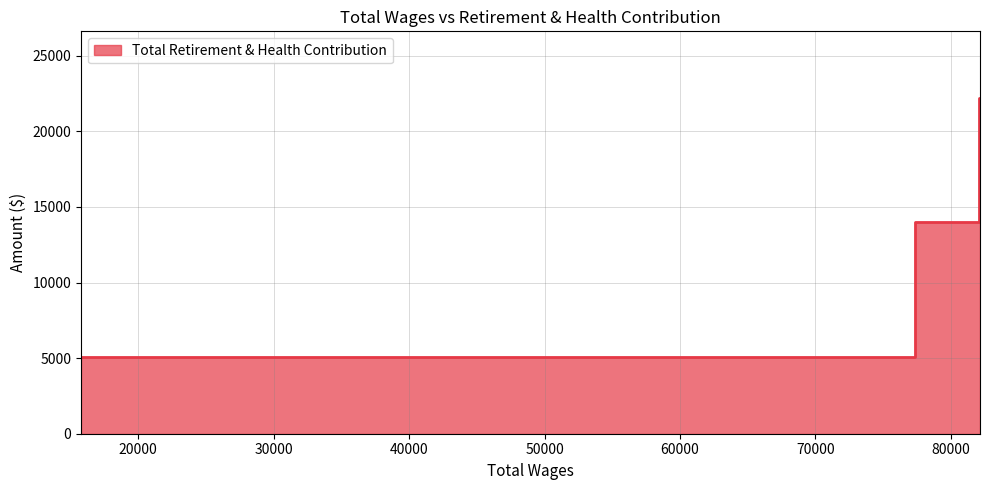

At which label does the data first exceed 14632?

82107.0